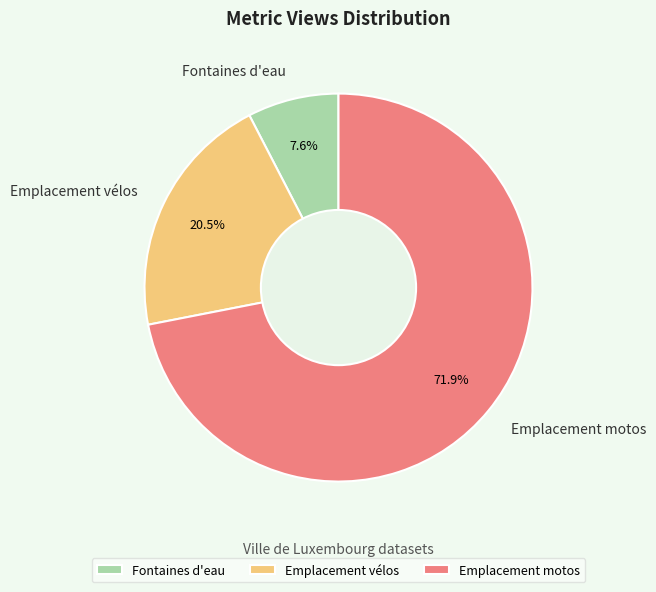

Count the number of slices in the pie.

3